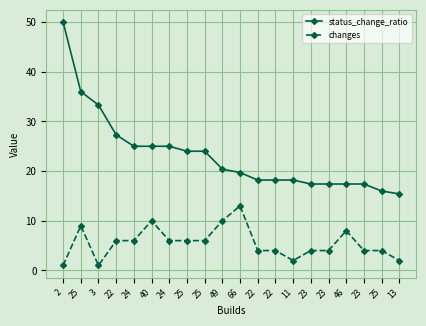

How many categories are shown in the chart?

20